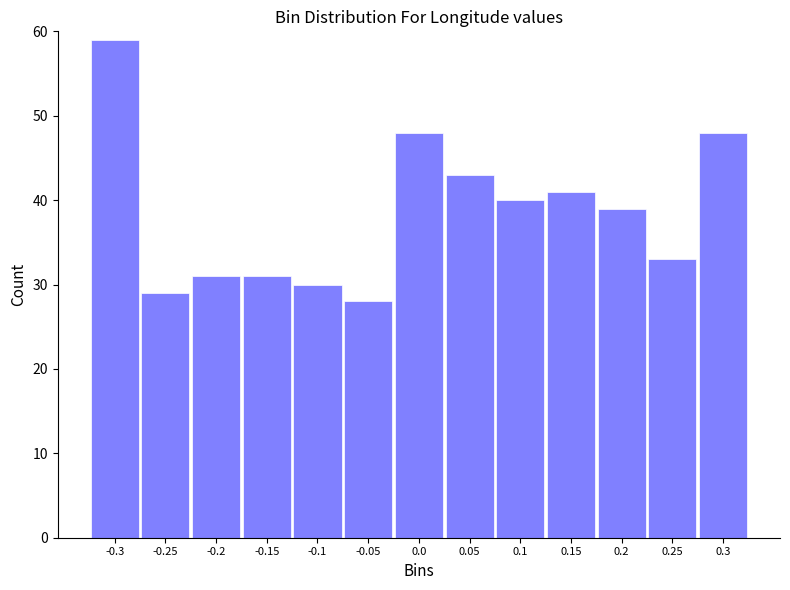

Reading left to right, what are all the values shown in this chart?

59	29	31	31	30	28	48	43	40	41	39	33	48